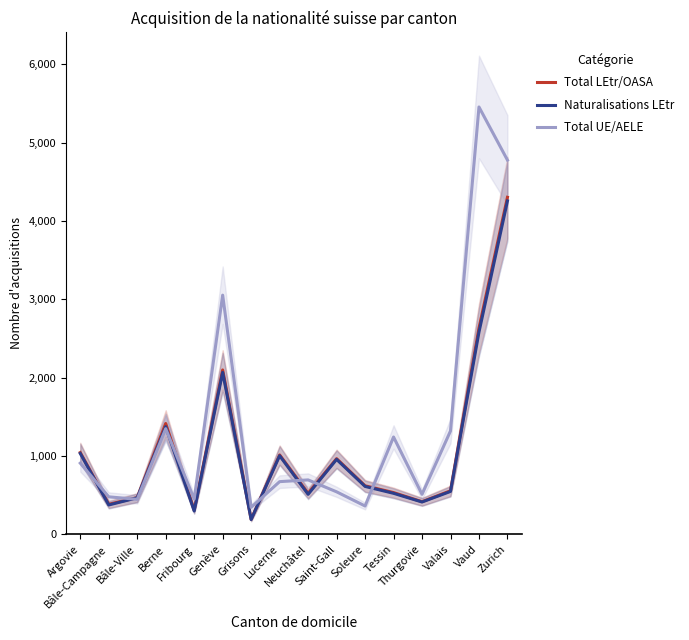

Which category has the highest value across all series?

Vaud